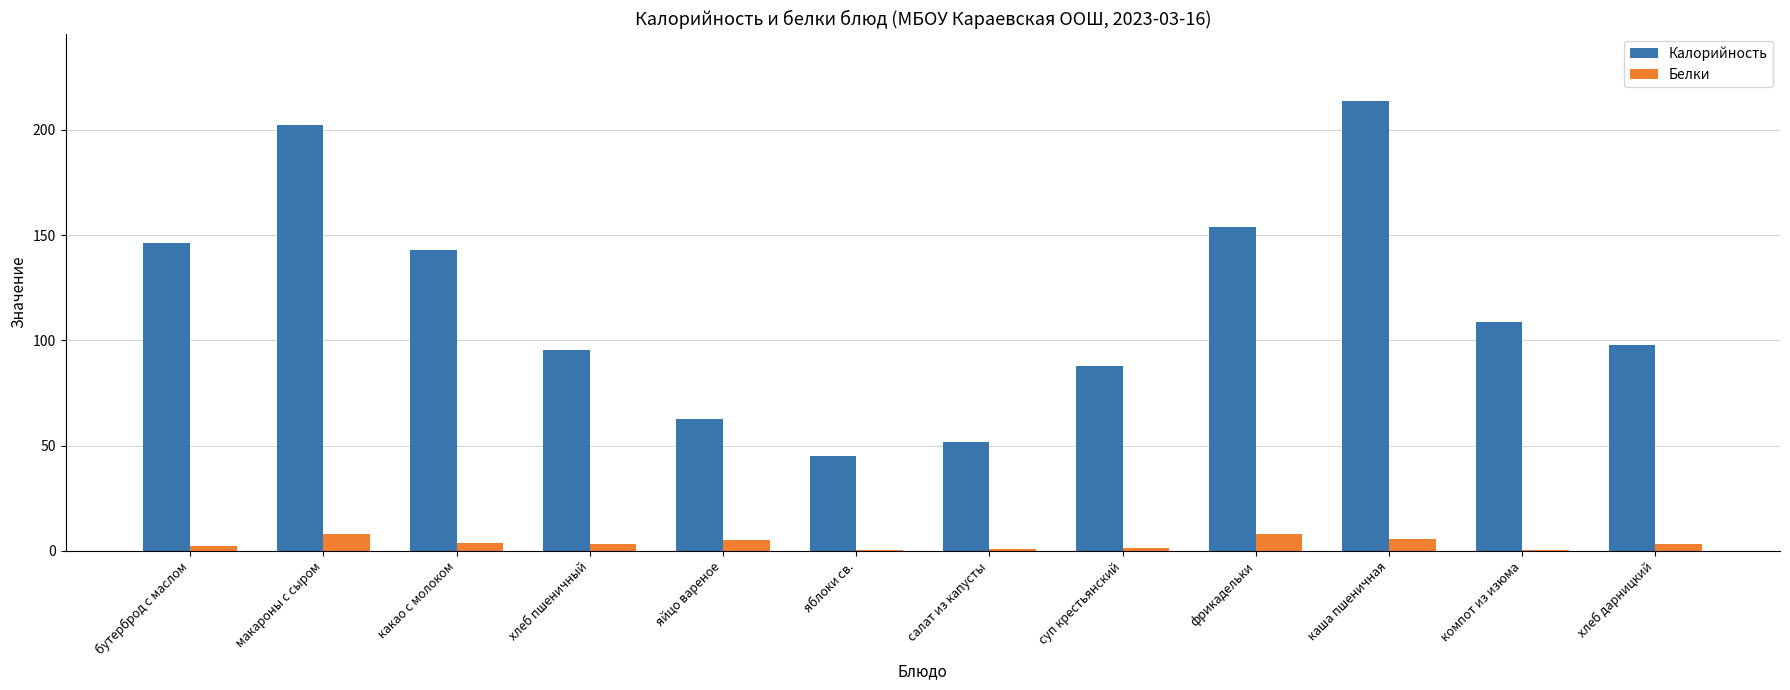

How many series are shown in this chart?

2